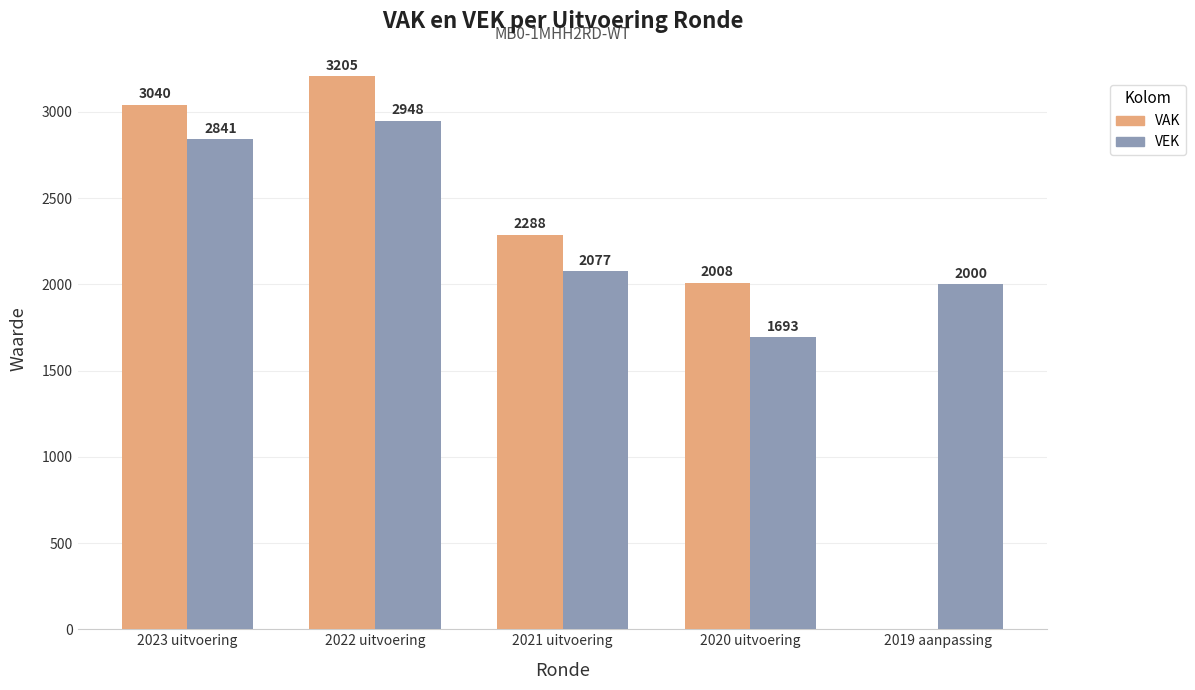

Where does the VEK series first go above 2077?

2023 uitvoering